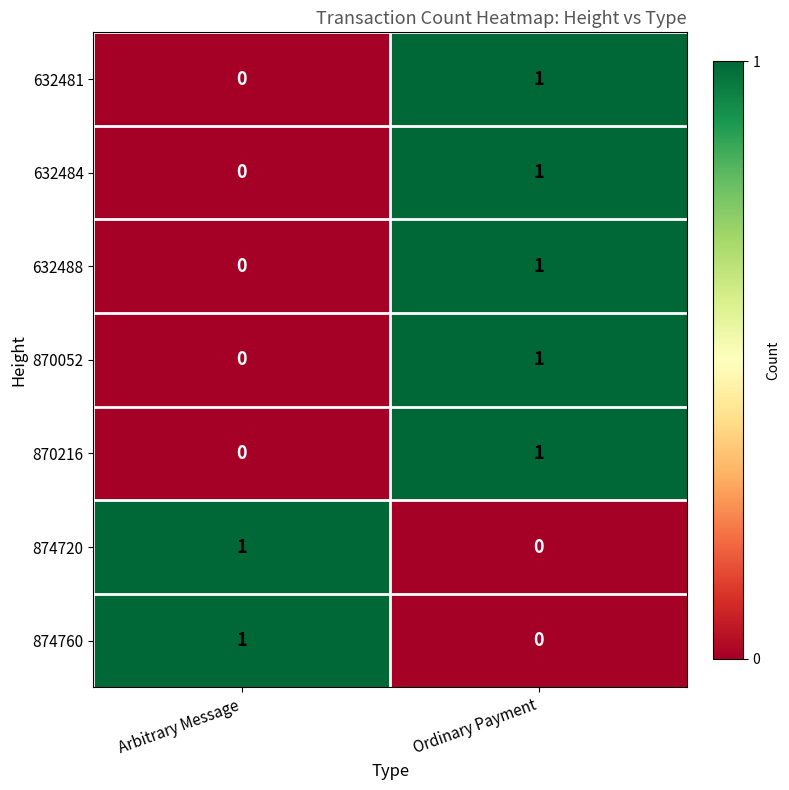

List the labels in order of 632484 value, largest first.

Ordinary Payment, Arbitrary Message